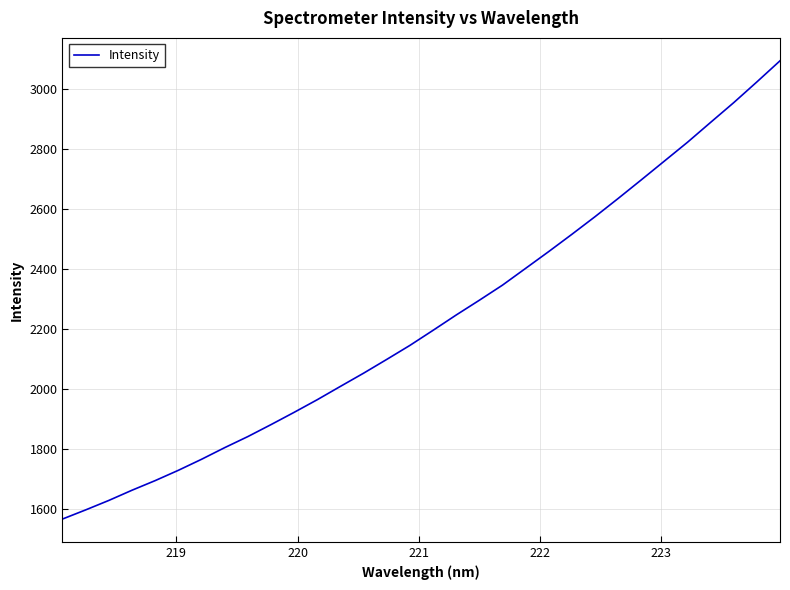

What is the maximum value shown in the chart?

3092.9